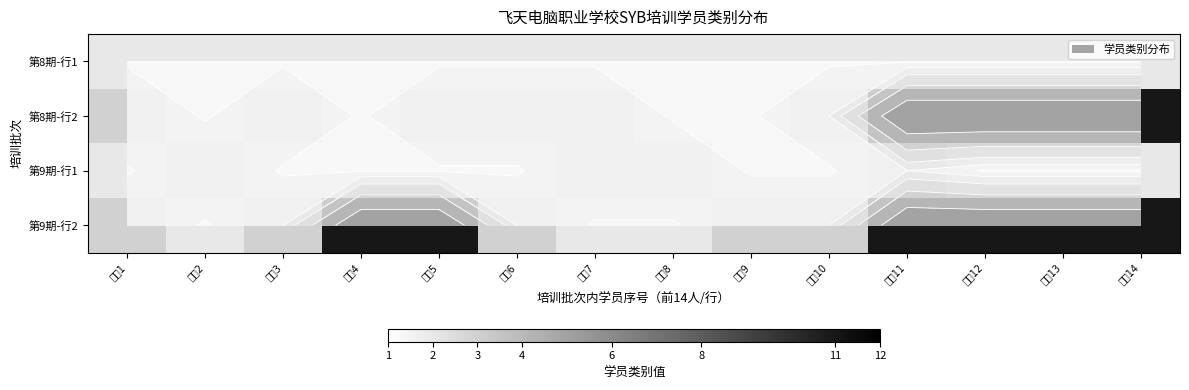

What is the total value across all series at 学员4?

17